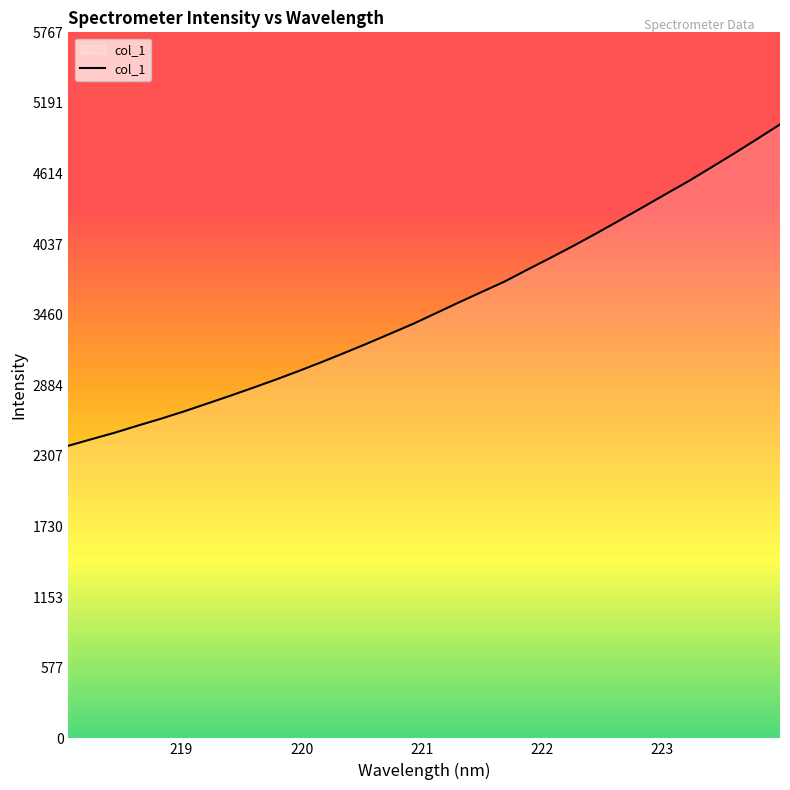

What is the difference between the maximum and minimum values?

2624.9